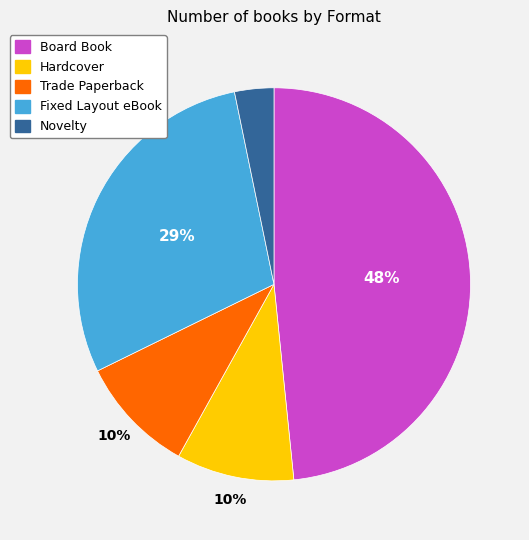

Count the number of slices in the pie.

5